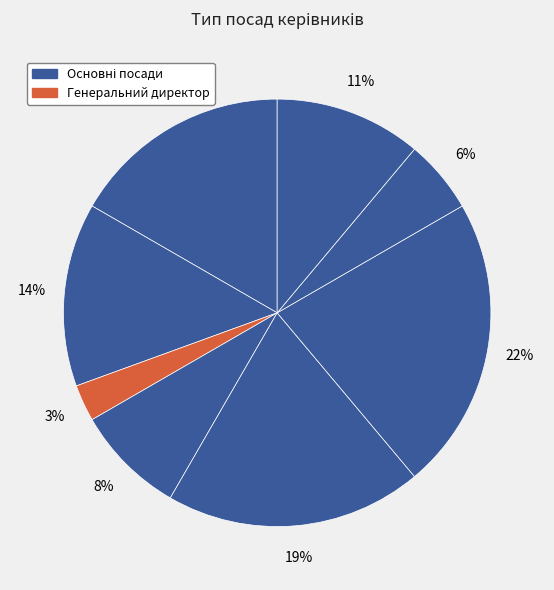

Count the number of slices in the pie.

8